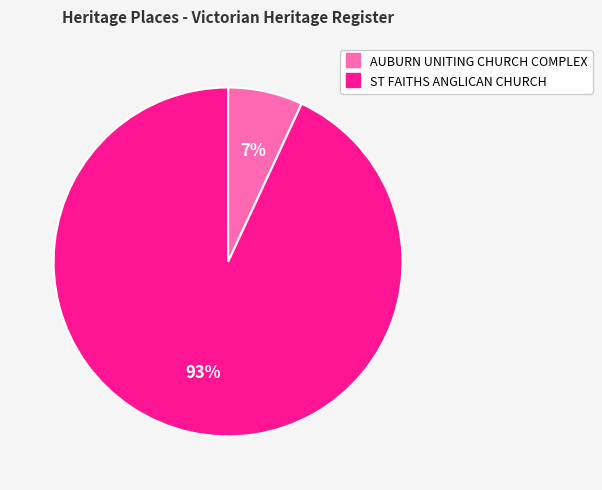

Is it true that ST FAITHS ANGLICAN CHURCH is 86% of the pie?

False